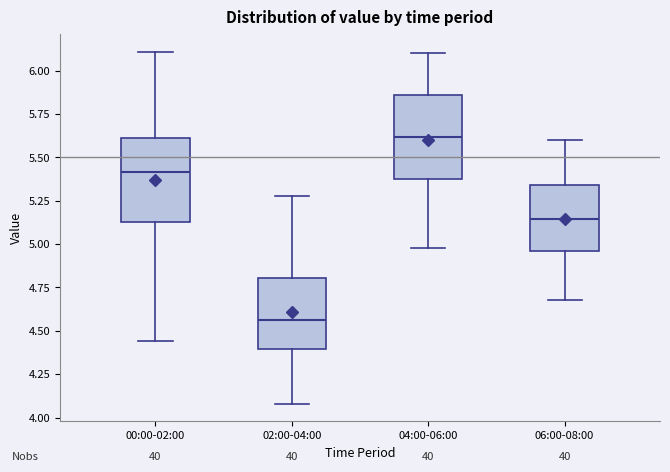

Reading left to right, read every box against the y-axis: the position of its median line, the range the box covers, and the ends of its whiskers. The values are not printed on the chart, so give them approximately, as read against the axis.

00:00-02:00: median 5.40, box 5.15 to 5.60, whiskers 4.45 to 6.10
02:00-04:00: median 4.55, box 4.40 to 4.80, whiskers 4.10 to 5.30
04:00-06:00: median 5.60, box 5.35 to 5.85, whiskers 5.00 to 6.10
06:00-08:00: median 5.15, box 4.95 to 5.35, whiskers 4.70 to 5.60